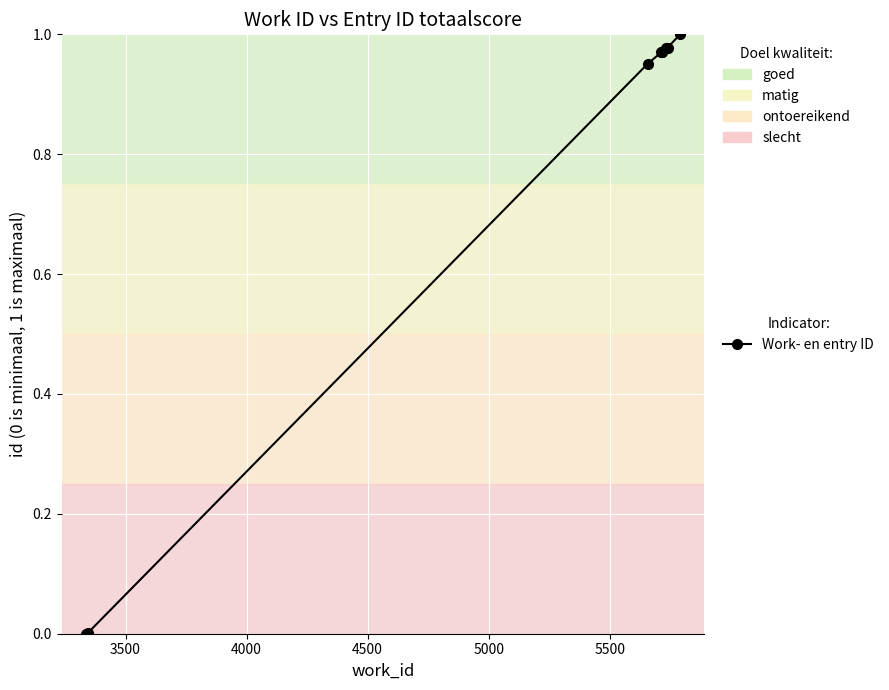

What is the sum of all values?

7.8